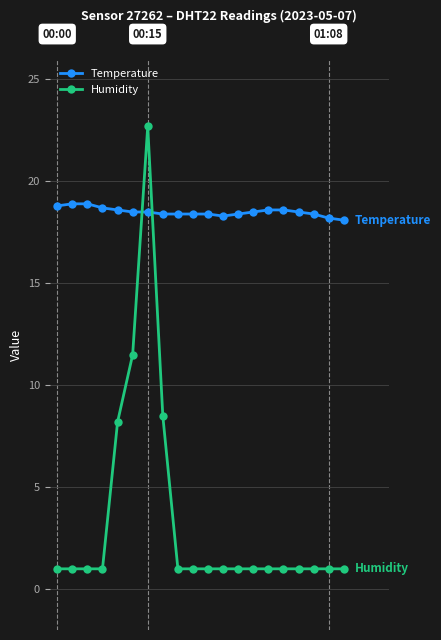

What is the average value of the Humidity series?

3.3